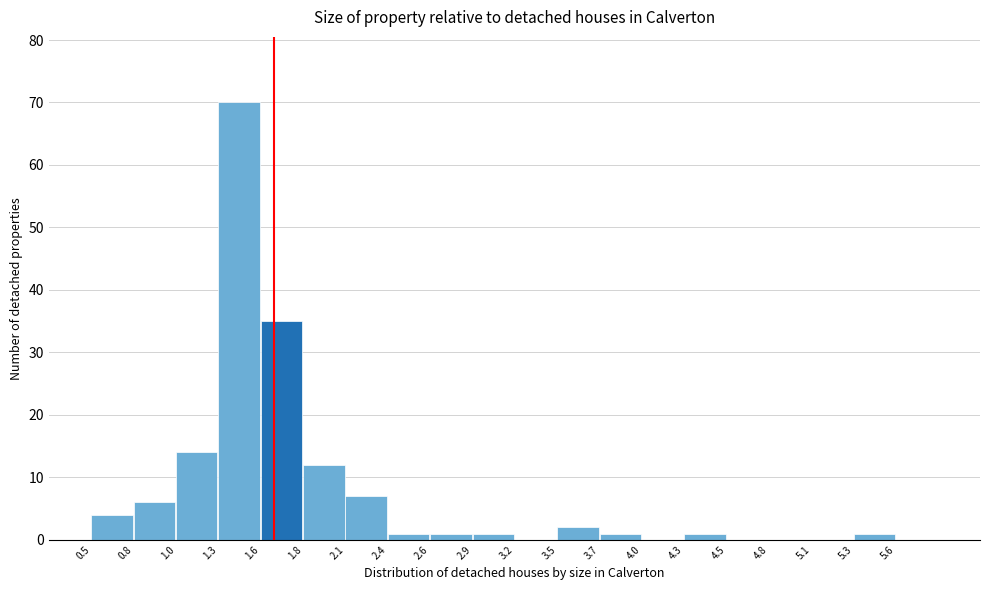

Reading left to right, list every bar in this chart as the range it spans on the x-axis followed by its height. Neither the bar edges nor the heights are printed on the chart, so give them approximately, as read against the axes.

0.50 to 0.75: 4
0.75 to 1.05: 6
1.05 to 1.30: 14
1.30 to 1.55: 70
1.55 to 1.85: 35
1.85 to 2.10: 12
2.10 to 2.40: 7
2.40 to 2.65: 1
2.65 to 2.90: 1
2.90 to 3.20: 1
3.20 to 3.45: 0
3.45 to 3.70: 2
3.70 to 4.00: 1
4.00 to 4.25: 0
4.25 to 4.55: 1
4.55 to 4.80: 0
4.80 to 5.05: 0
5.05 to 5.35: 0
5.35 to 5.60: 1
5.60 to 5.85: 0